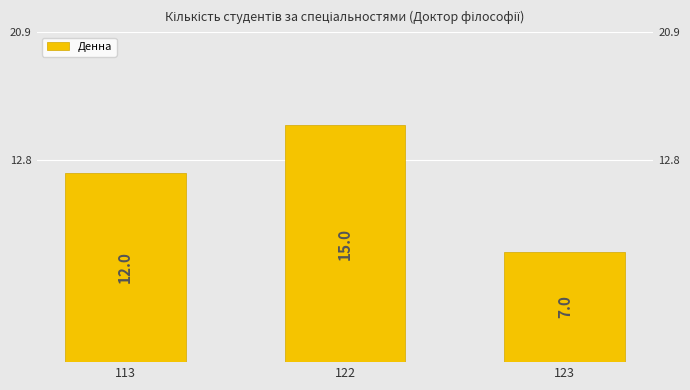

True or false: the data shows 7 at 123.

True